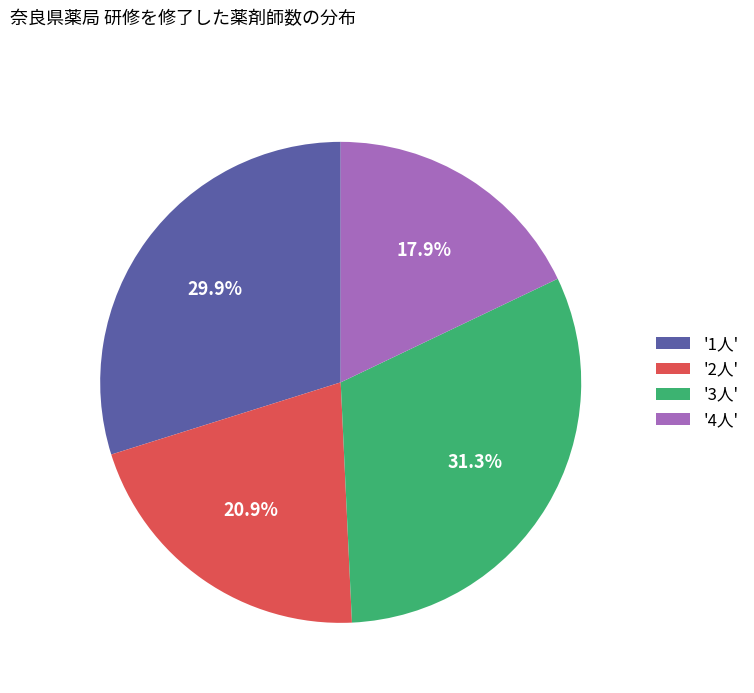

Is there a majority slice in this chart?

No